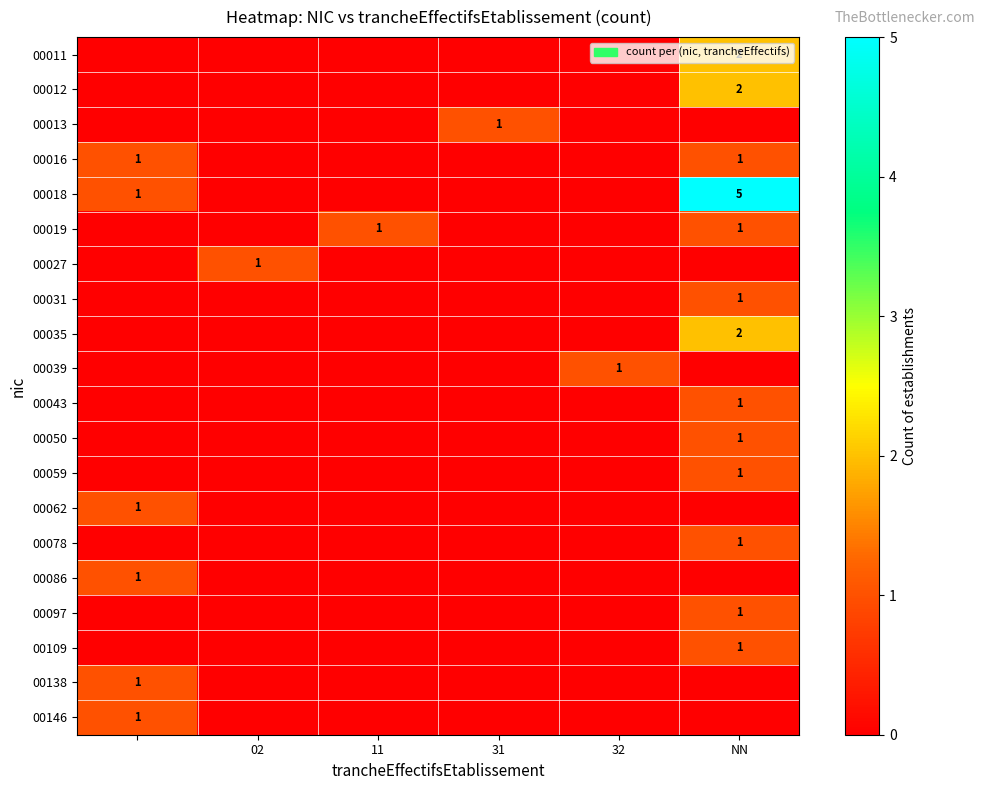

True or false: 00027 has a value of 1 at 02.

True